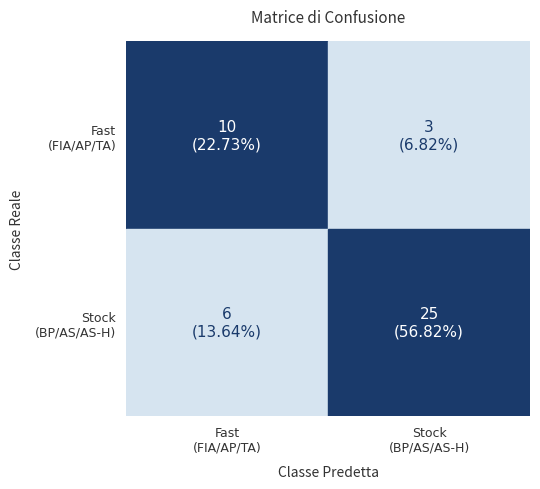

The value of FIA at 1 is -2. True or false?

False